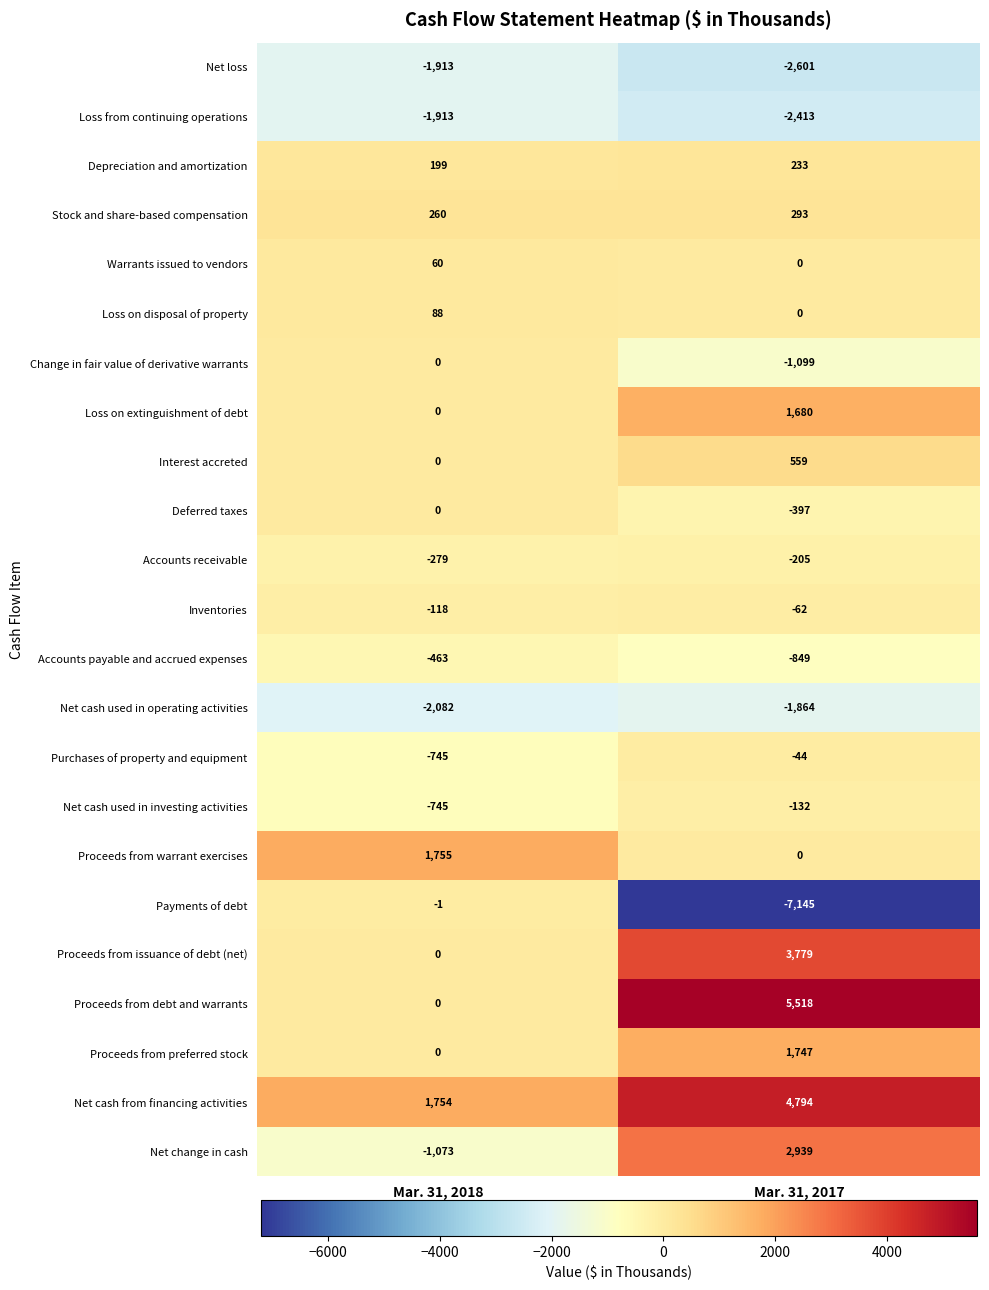

Read the Loss on extinguishment of debt value at Mar. 31, 2017, to the nearest 10.

1680